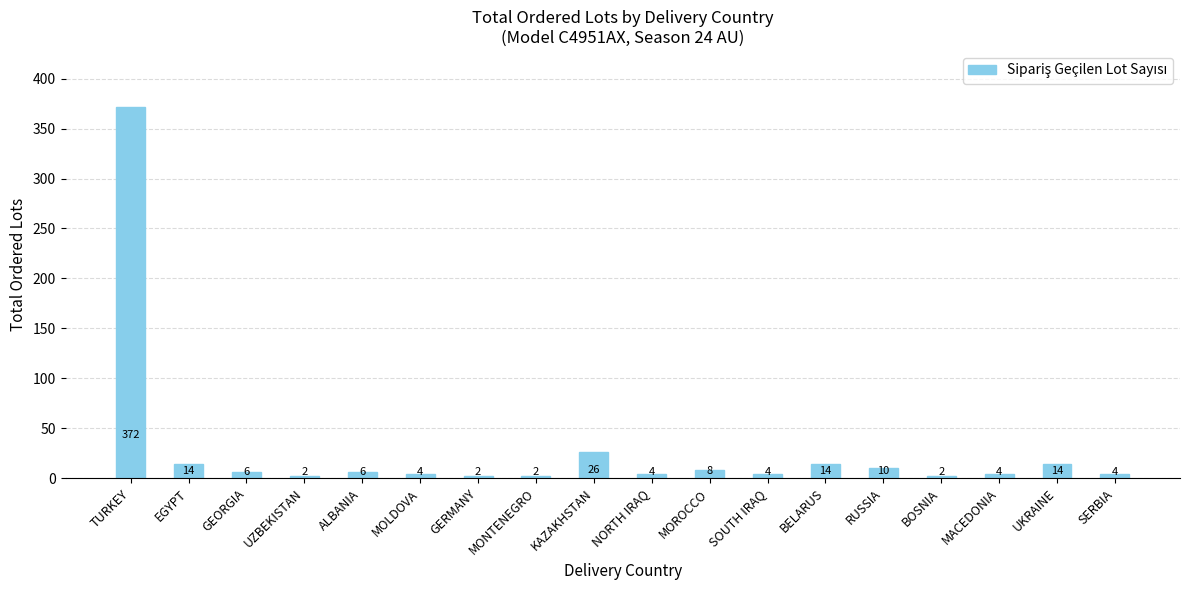

Count the number of data series in this chart.

1